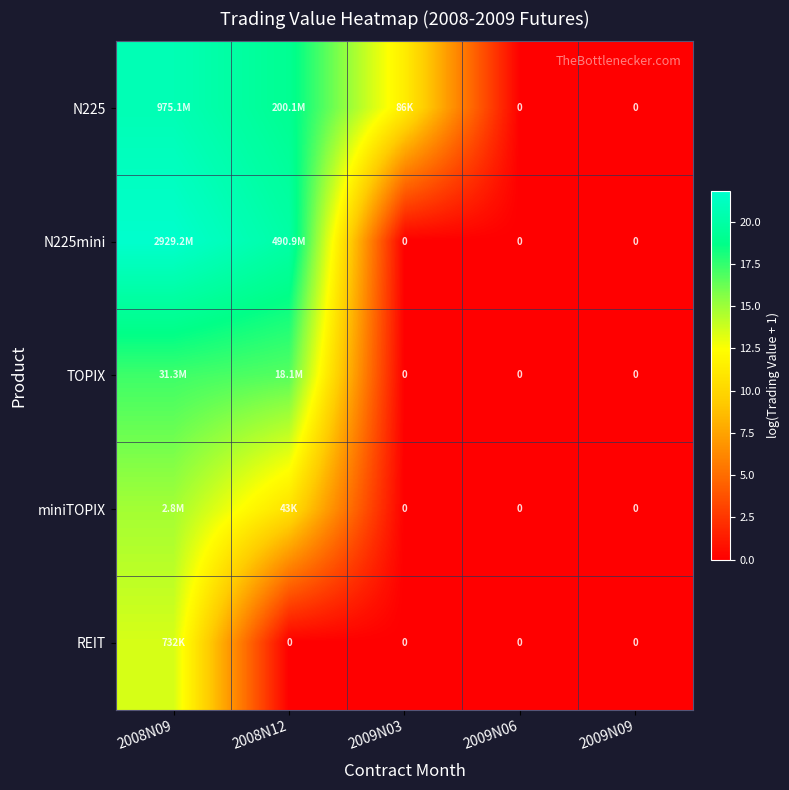

The N225mini series shows -13.5 at 2009N09. True or false?

False